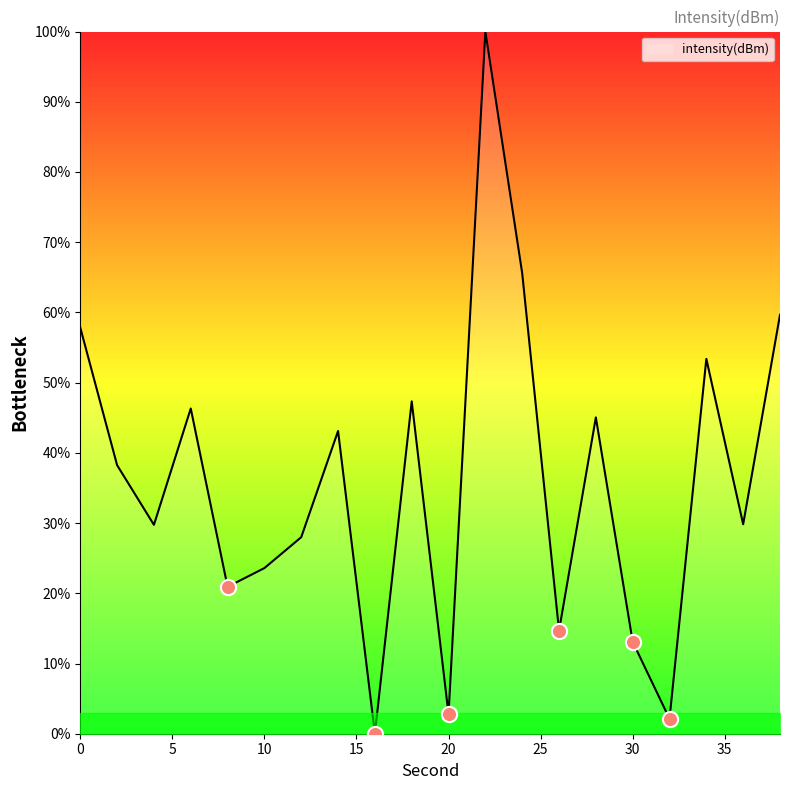

What is the greatest value displayed?

100.0